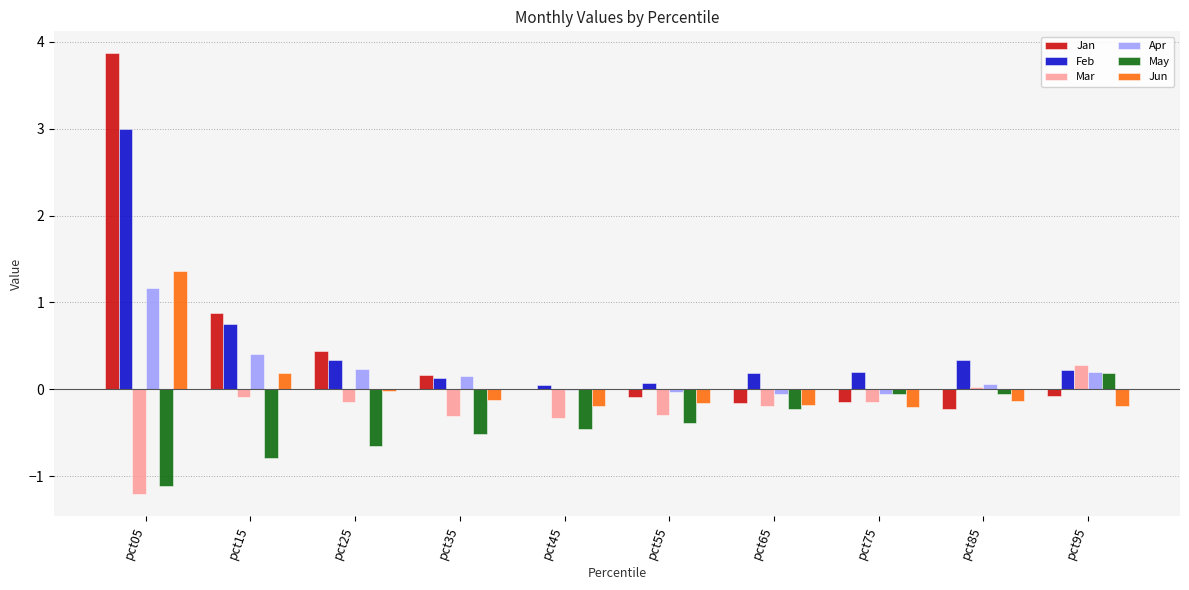

The Jun series shows -0.2 at pct55. True or false?

True